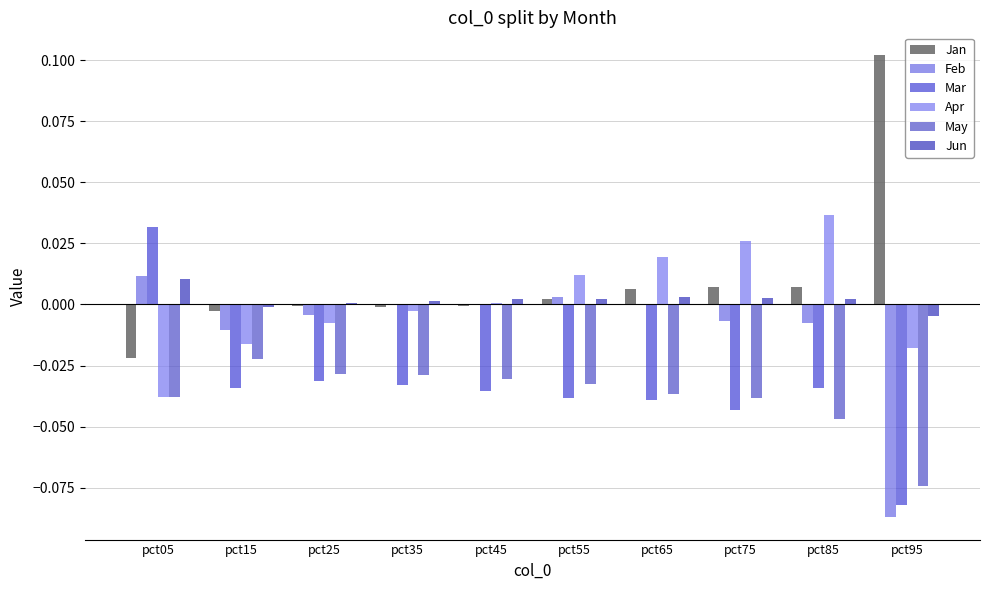

Which category has the highest value in the Jun series?

pct05